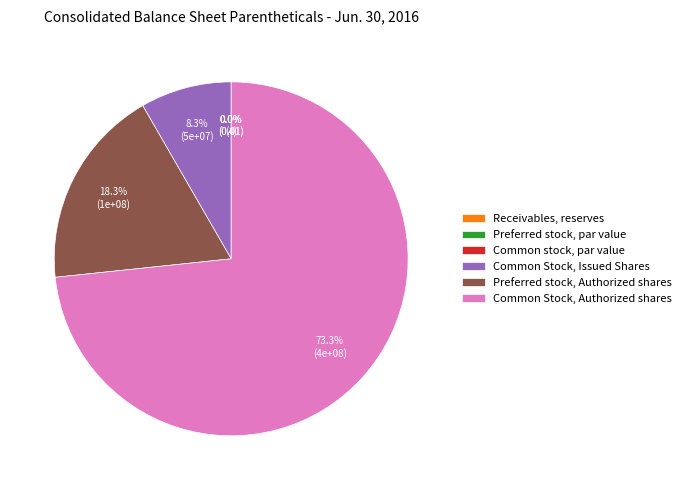

Which slice is the largest?

Common Stock, Authorized shares